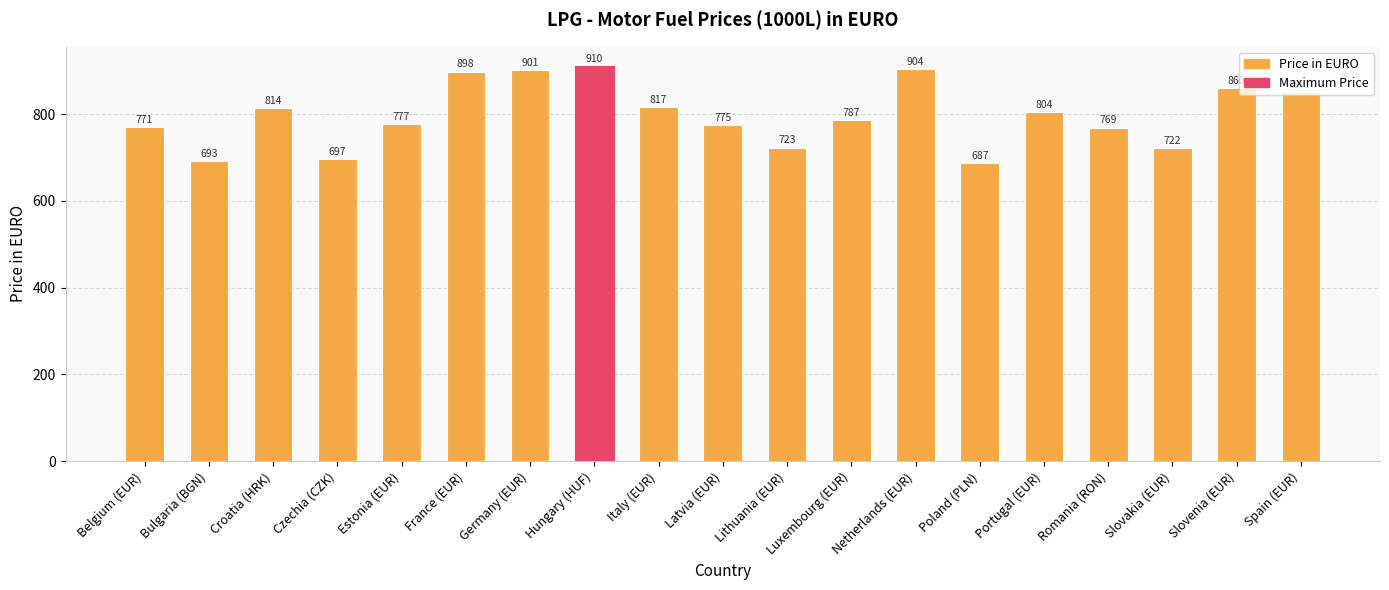

At which label is the value closest to 798?

Portugal (EUR)